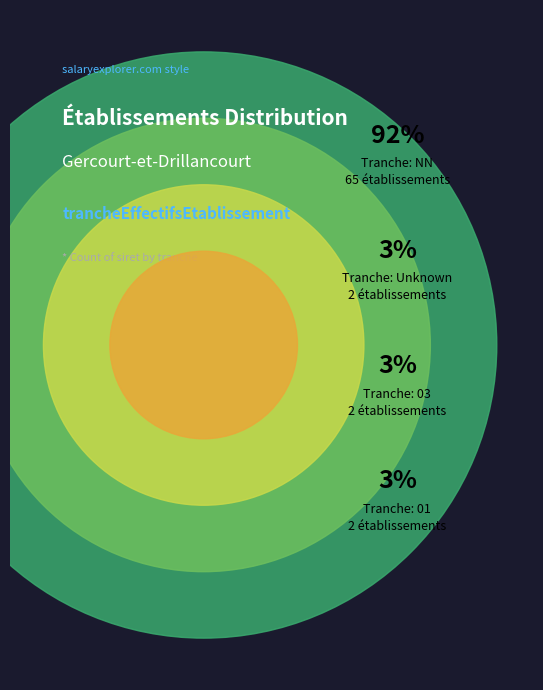

Which has a higher value, 04 or 03?

03